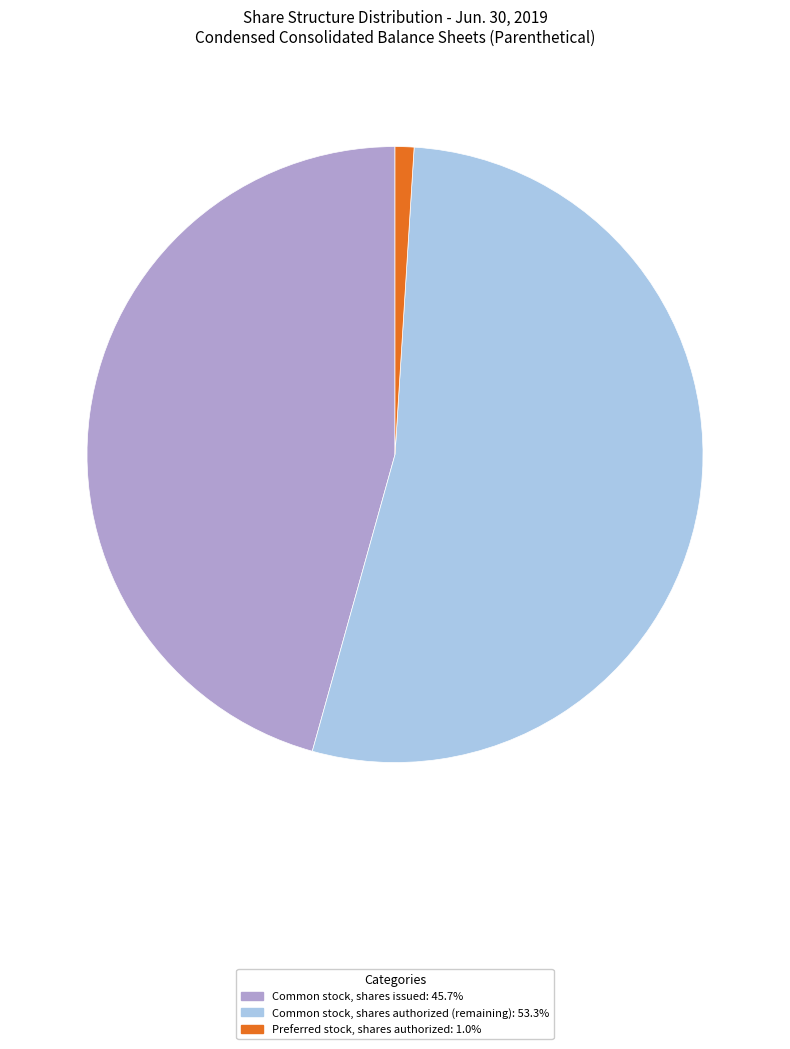

How many segments does this pie chart have?

3